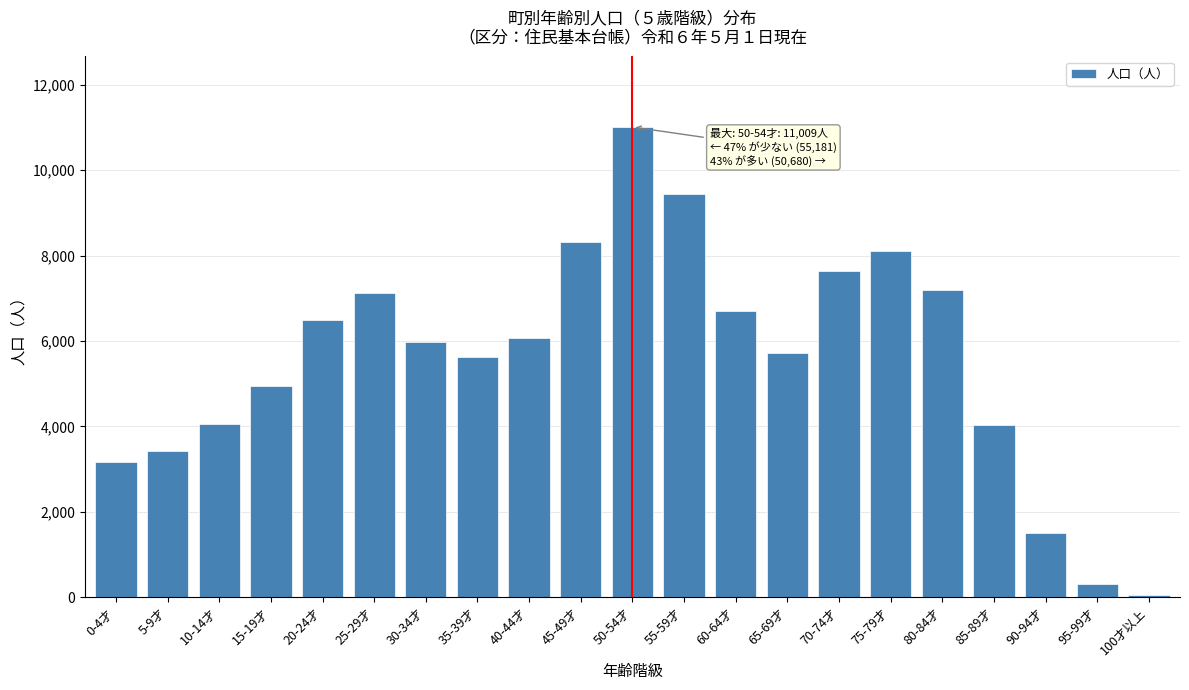

The value at 80-84才 is 7191. True or false?

True